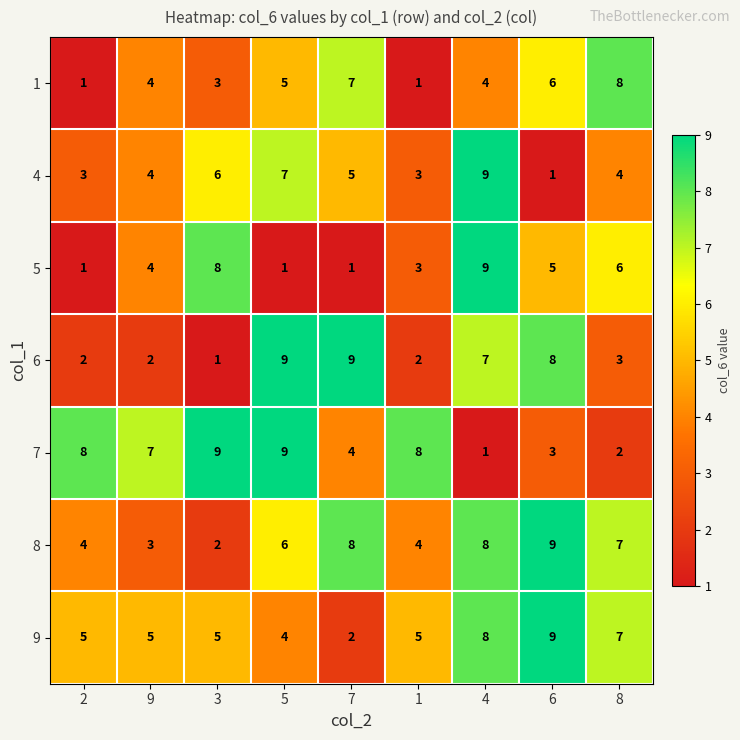

What value does the 6 series have at 5?

9